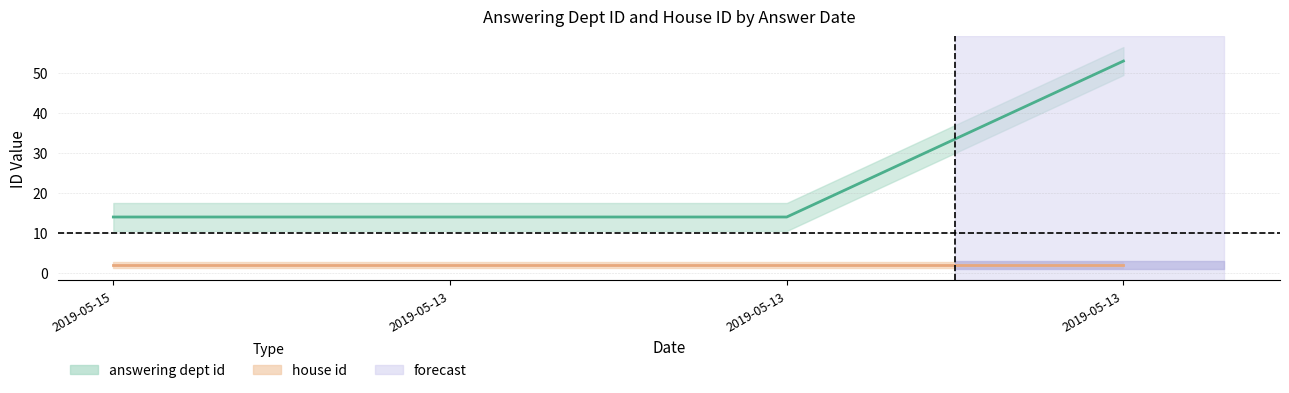

How many categories are shown in the chart?

4